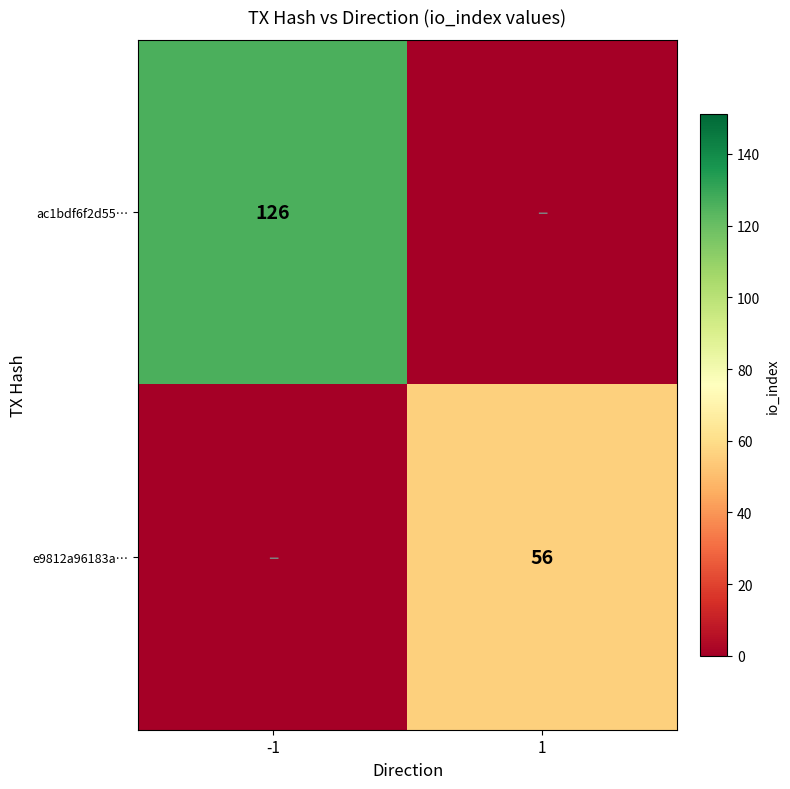

True or false: ac1bdf6f2d55… has a value of 126 at -1.

True